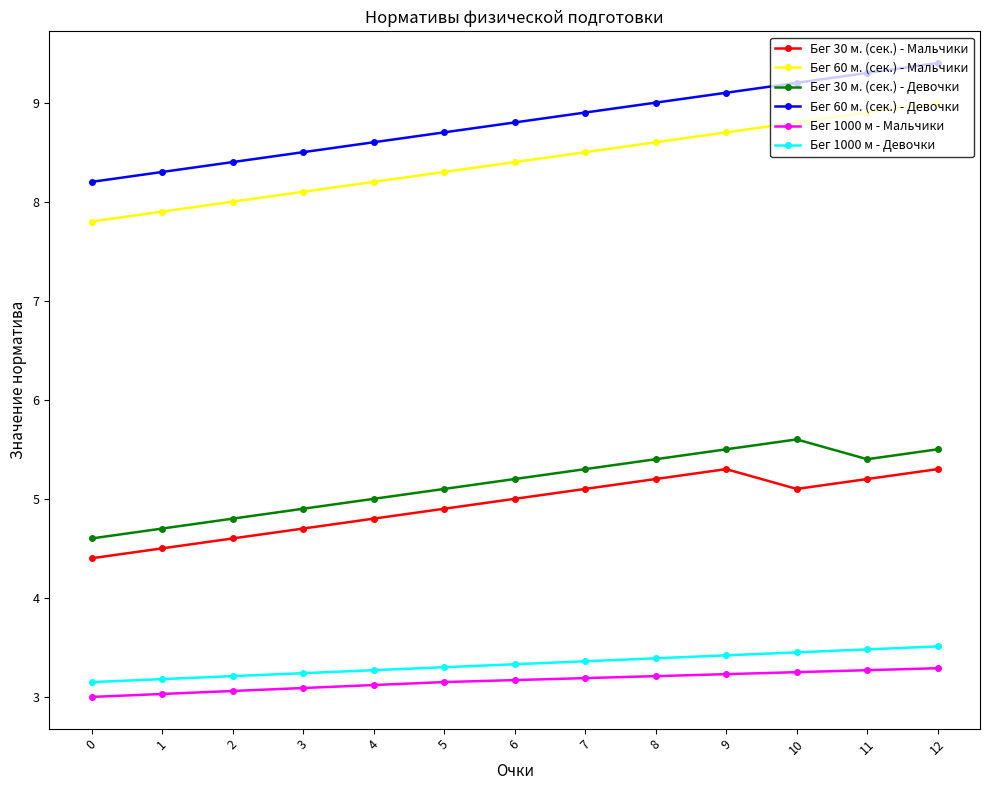

At 8, list the series in order from largest to smallest.

Бег 60 м. (сек.) - Девочки, Бег 60 м. (сек.) - Мальчики, Бег 30 м. (сек.) - Девочки, Бег 30 м. (сек.) - Мальчики, Бег 1000 м - Девочки, Бег 1000 м - Мальчики